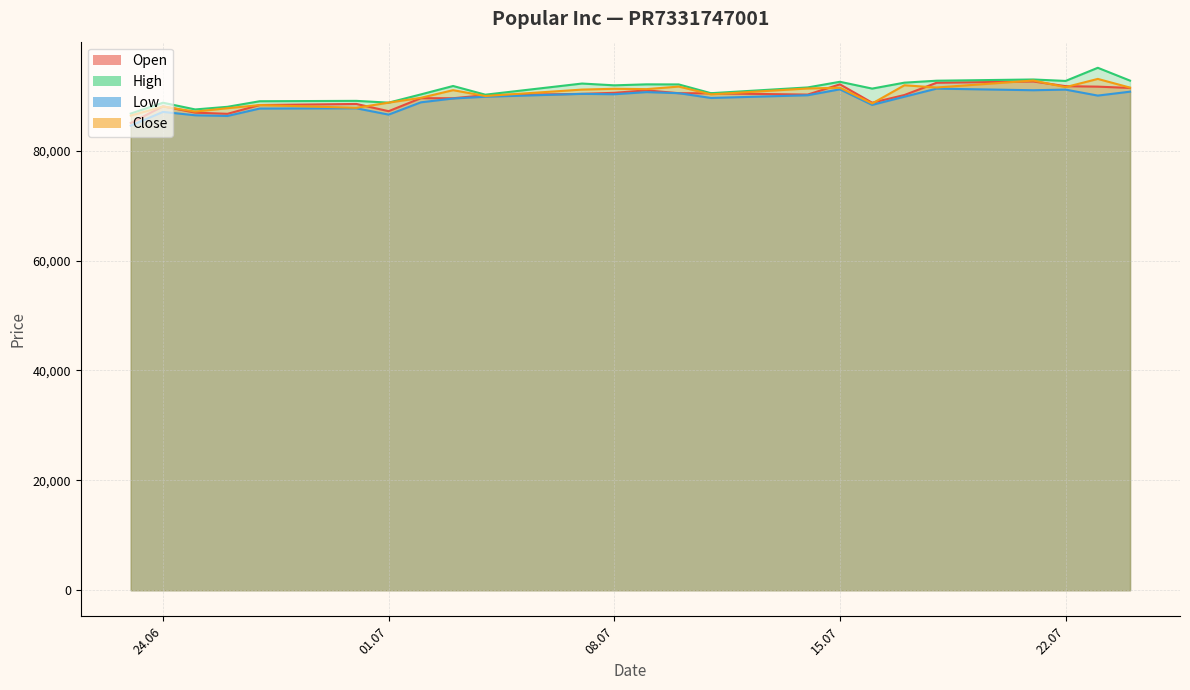

The High series shows 91897 at 08.07. True or false?

True